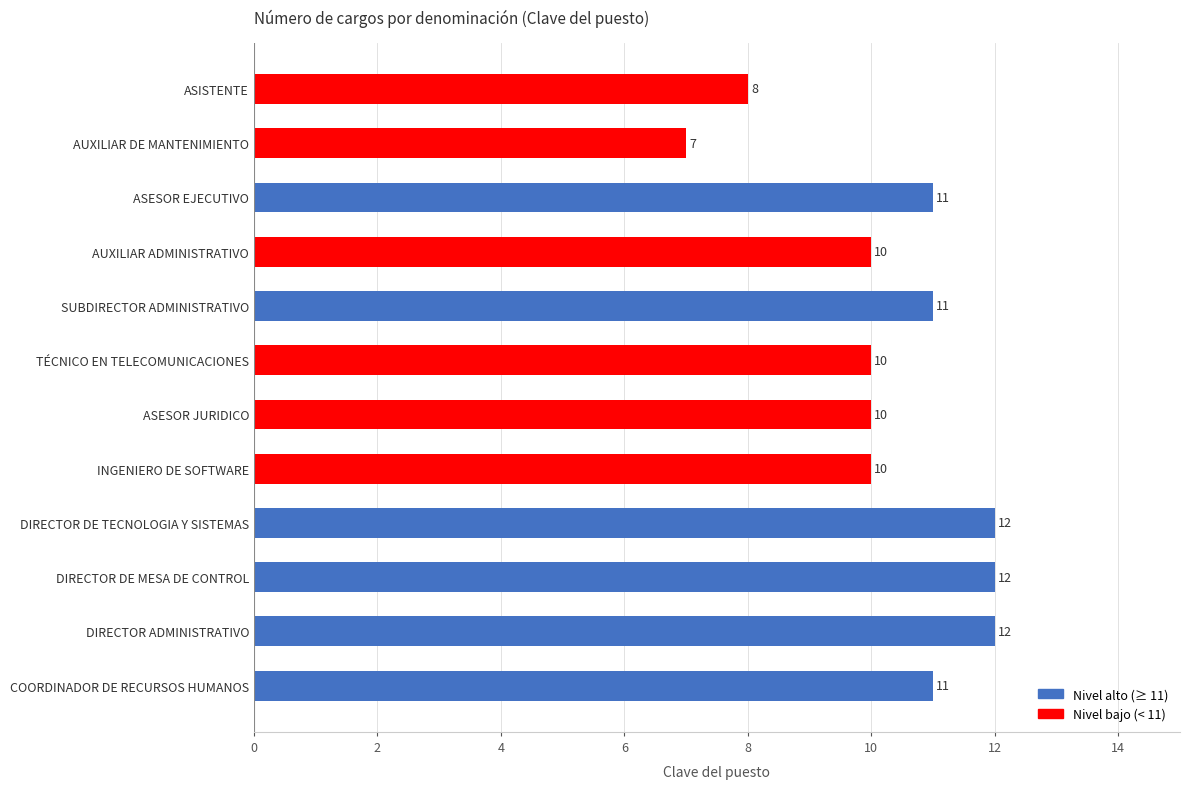

What is the minimum value shown in the chart?

7